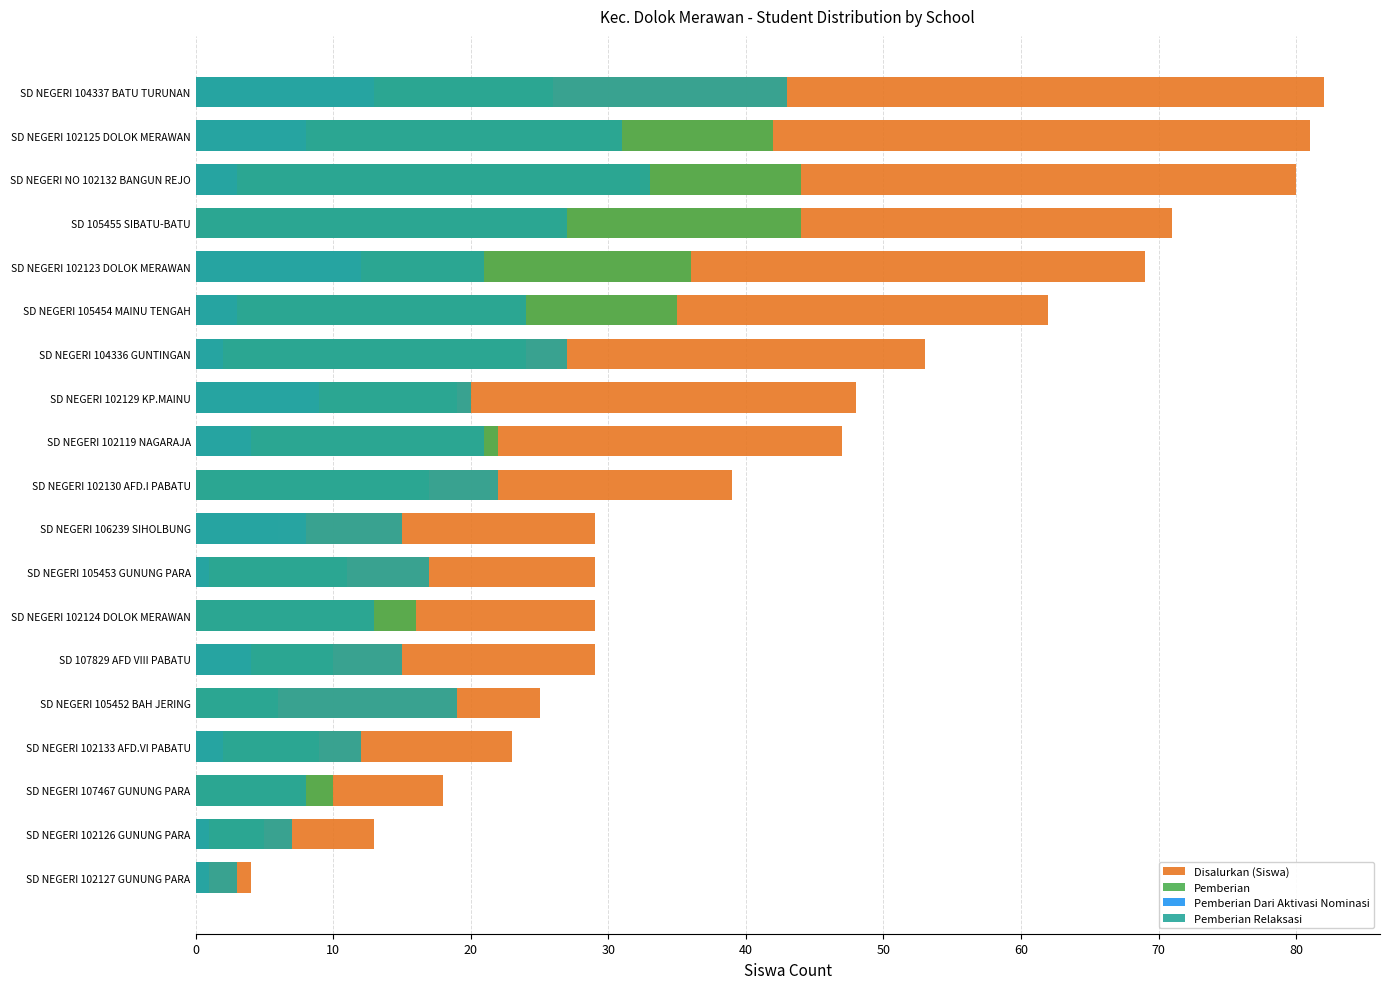

Reading left to right, what are all the values shown in this chart?

Disalurkan (Siswa): 4	13	18	23	25	29	29	29	29	39	47	48	53	62	69	71	80	81	82
Pemberian: 0	5	10	9	6	10	16	11	6	17	22	19	24	35	36	44	44	42	26
Pemberian Dari Aktivasi Nominasi: 1	1	0	2	0	4	0	1	8	0	4	9	2	3	12	0	3	8	13
Pemberian Relaksasi: 3	7	8	12	19	15	13	17	15	22	21	20	27	24	21	27	33	31	43